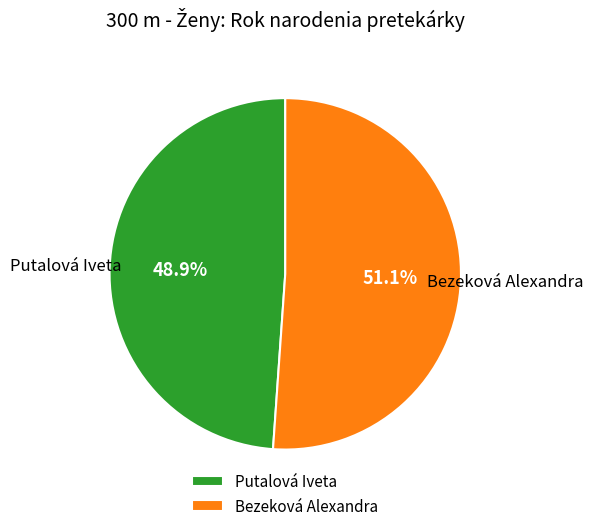

How many segments does this pie chart have?

2